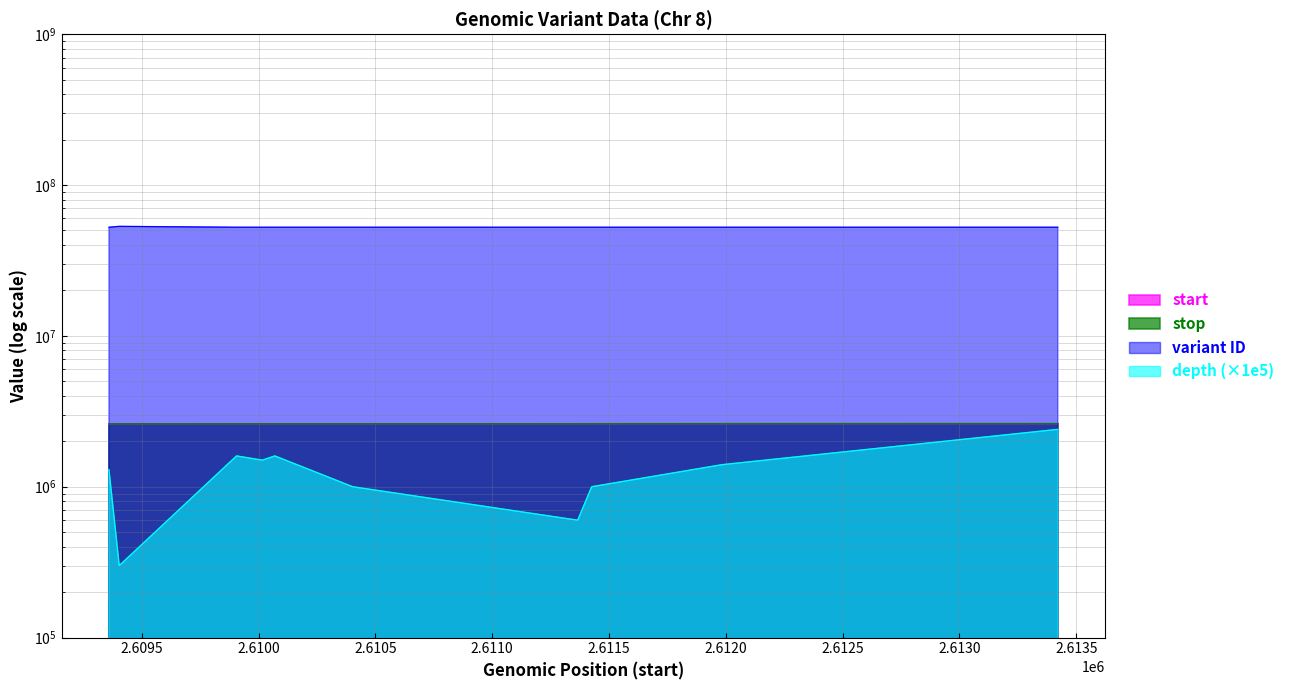

True or false: stop has a value of 2610404 at 2610403.

True